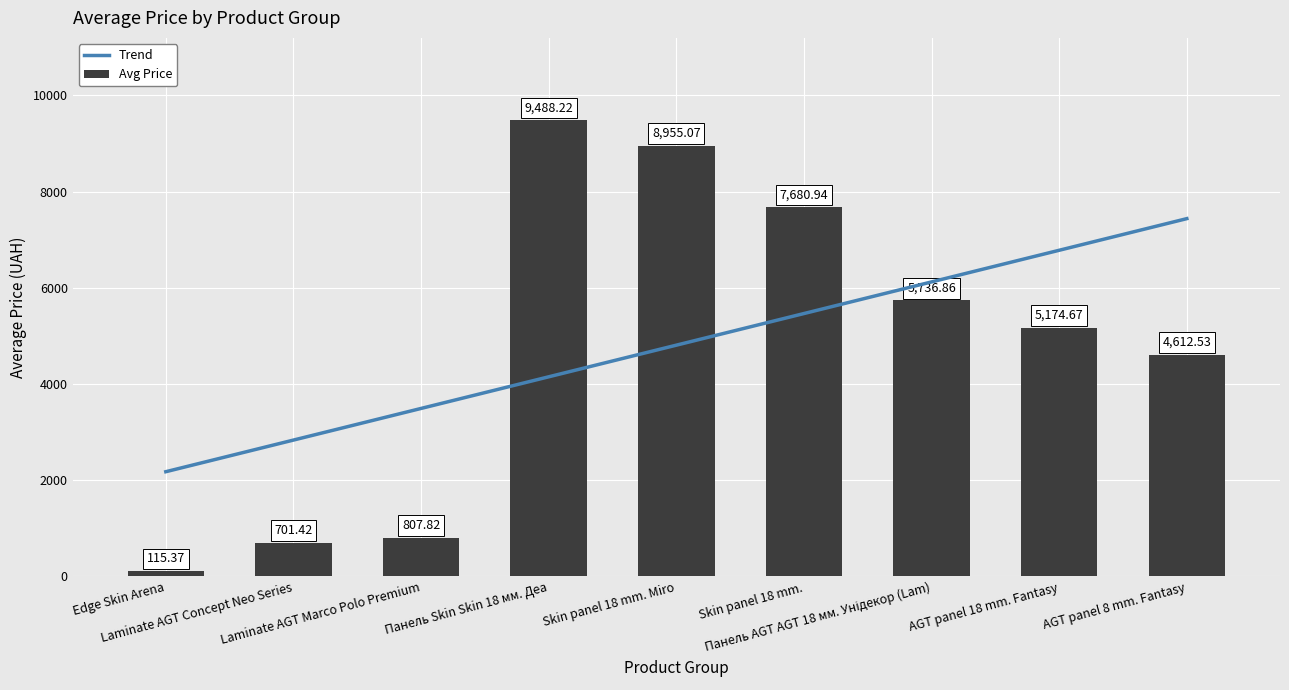

Is it true that the value at Edge Skin Arena is 115.4?

True